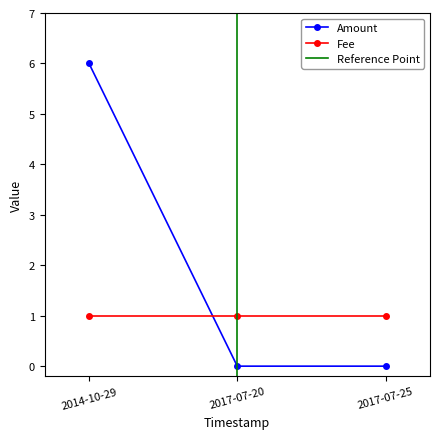

What is the sum of all values?

6